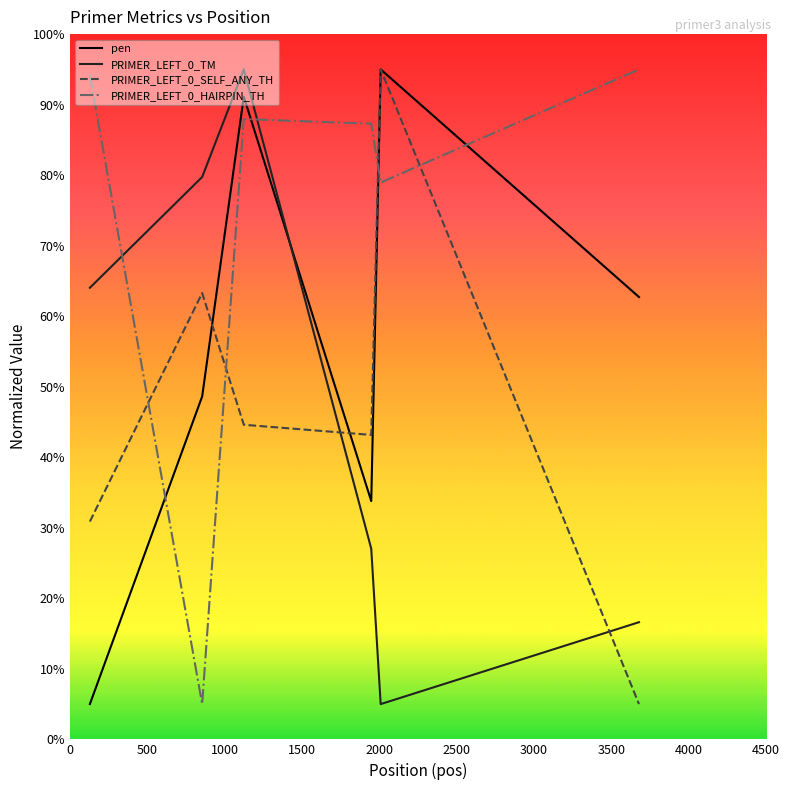

How many values in the PRIMER_LEFT_0_SELF_ANY_TH series exceed 44?

3